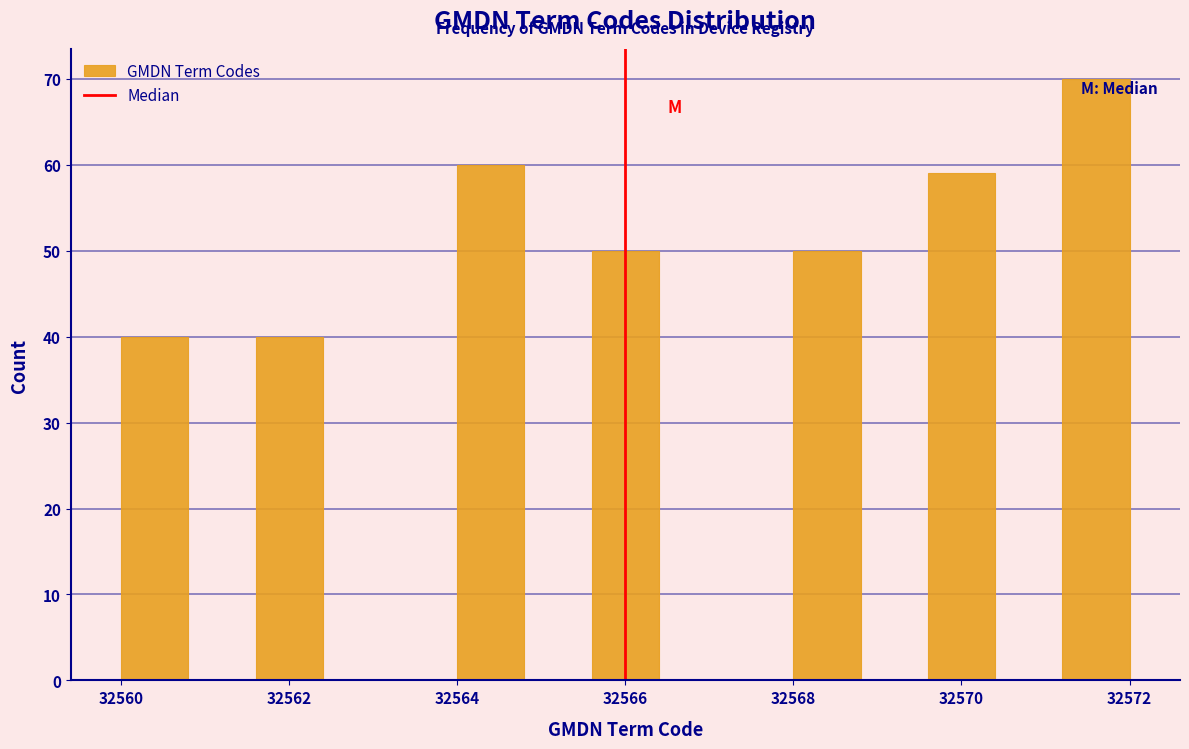

What is the height of the bar covering 32564.0 to 32564.8 on the x-axis? The values are not printed on the chart, so give them approximately, as read against the axis.

60